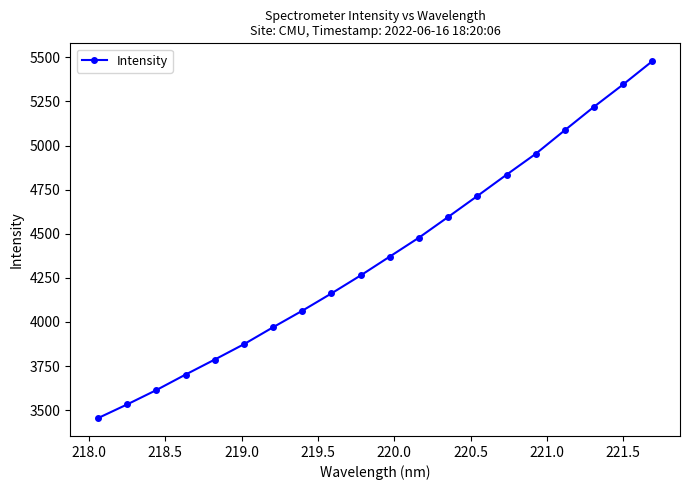

True or false: there are more than 1 points higher than both neighbors.

False